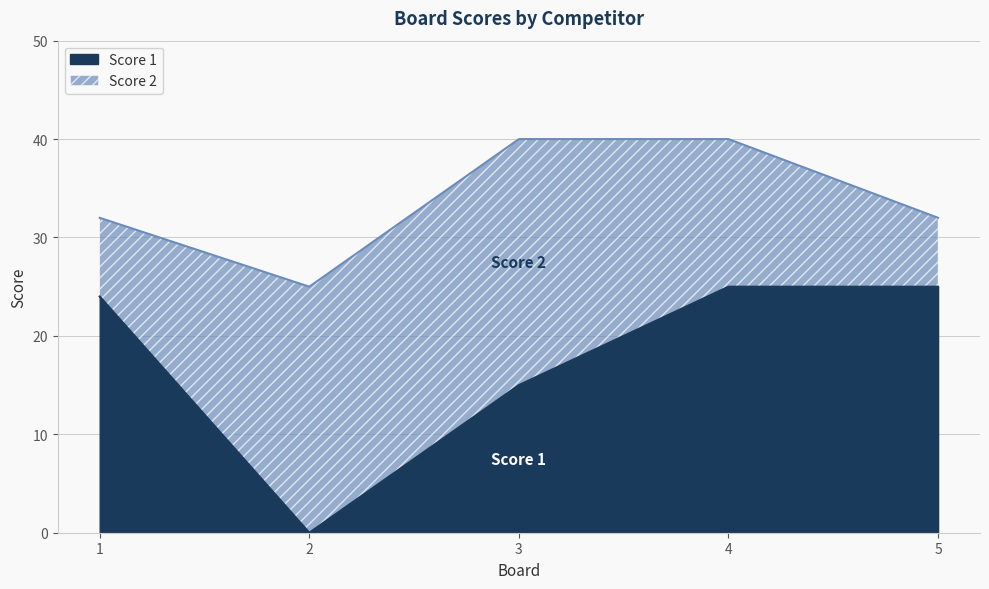

Reading right to left, transcribe the values for Score 1.

25	25	15	0	24